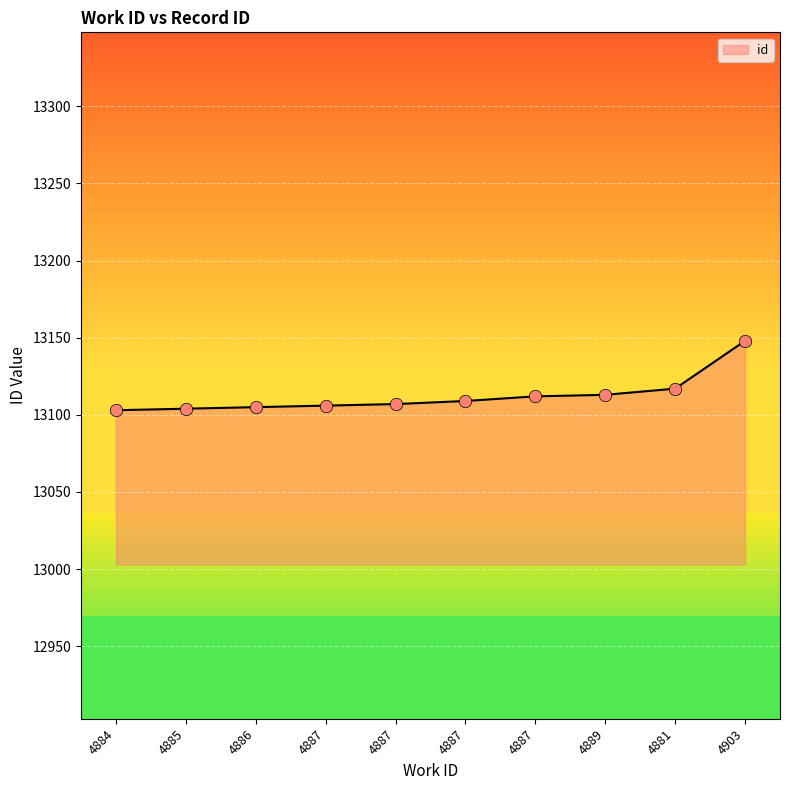

Which has a higher value, 4881 or 4903?

4903